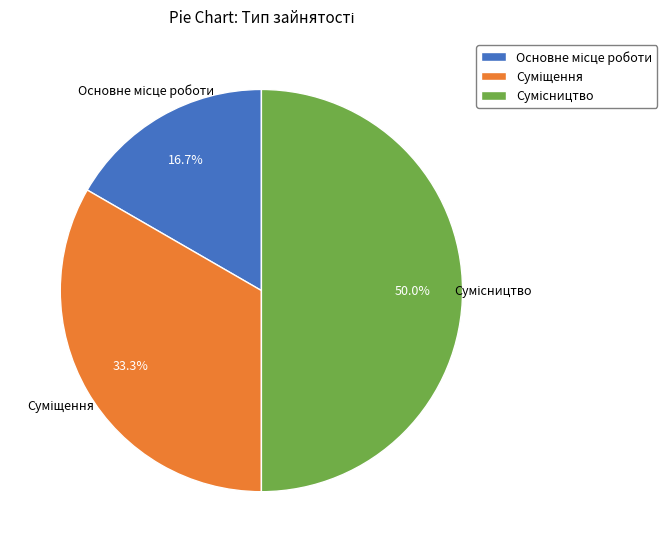

True or false: Суміщення accounts for 48% of the total.

False